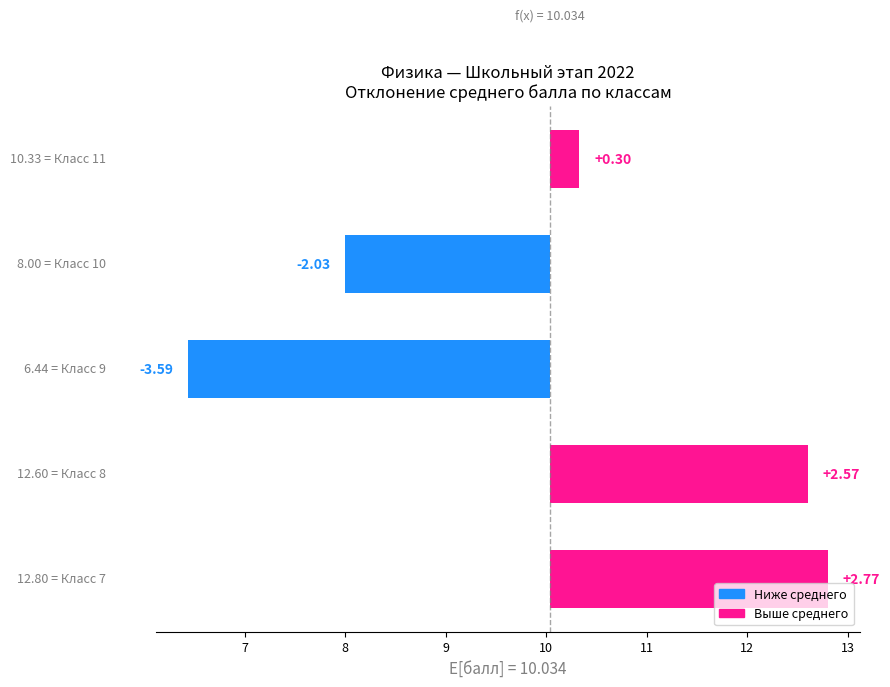

What is the greatest value displayed?

2.8